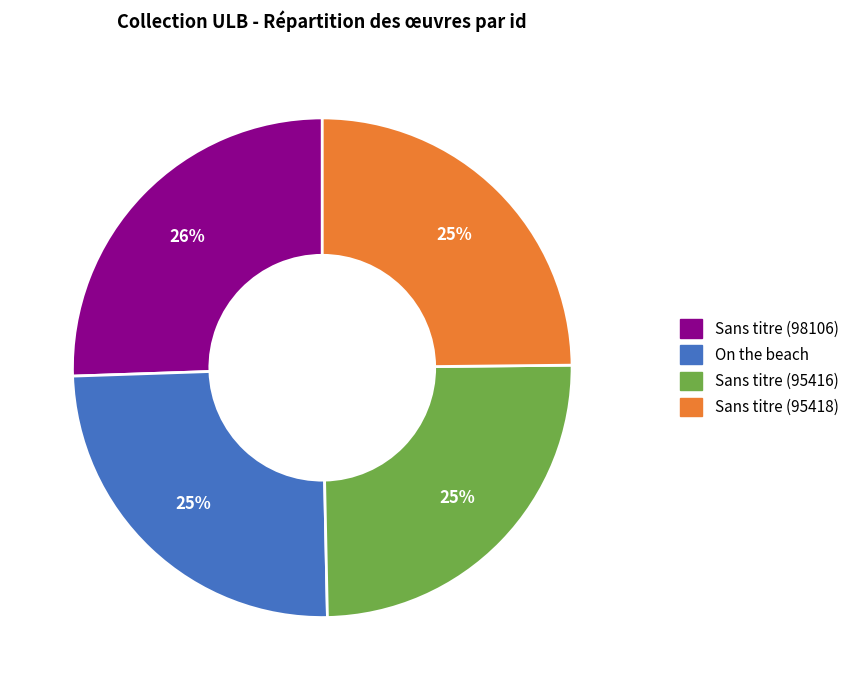

Does any single category account for the majority?

No